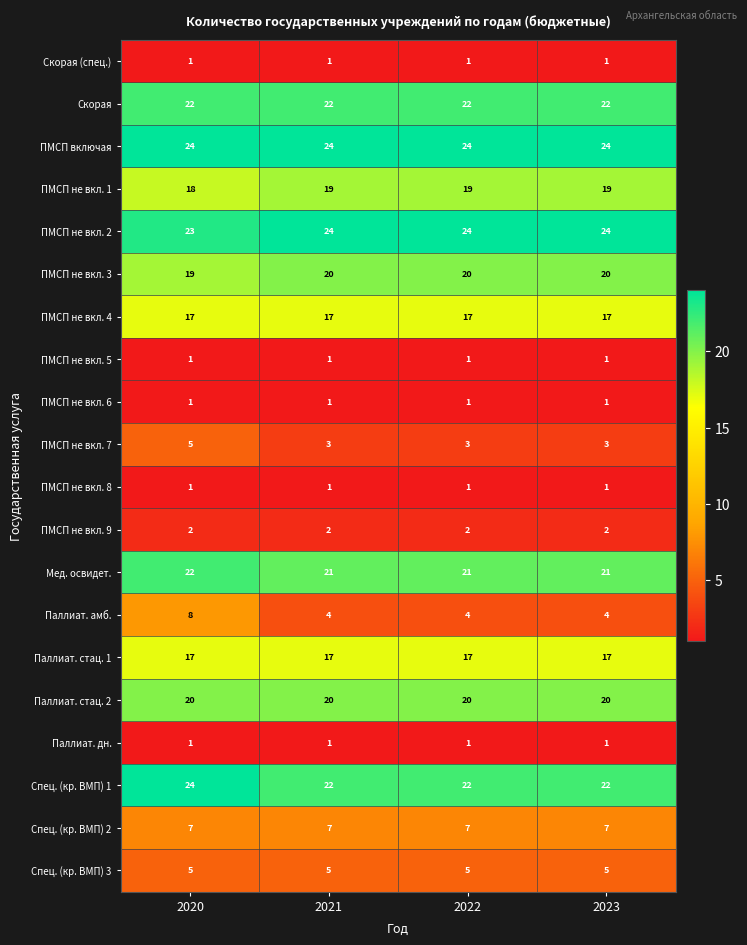

What is the highest value of the Спец. (кр. ВМП) 2 series?

7